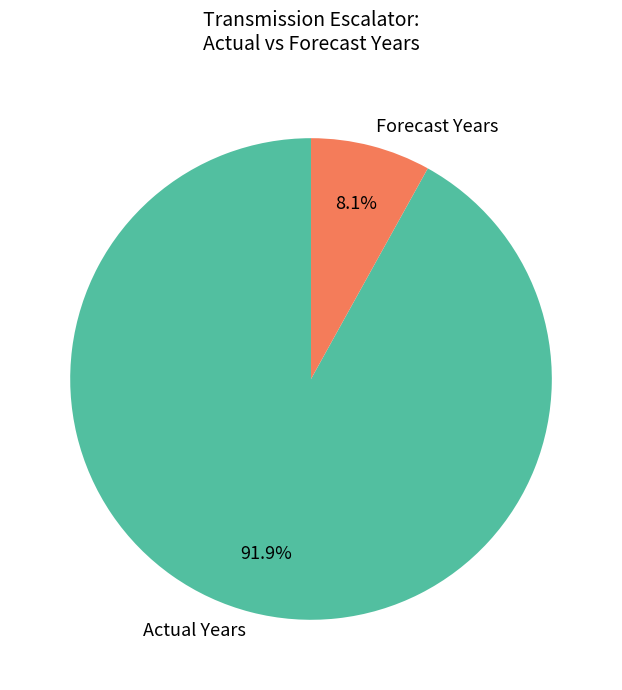

Is the sum of Forecast Years and Actual Years greater than half?

Yes